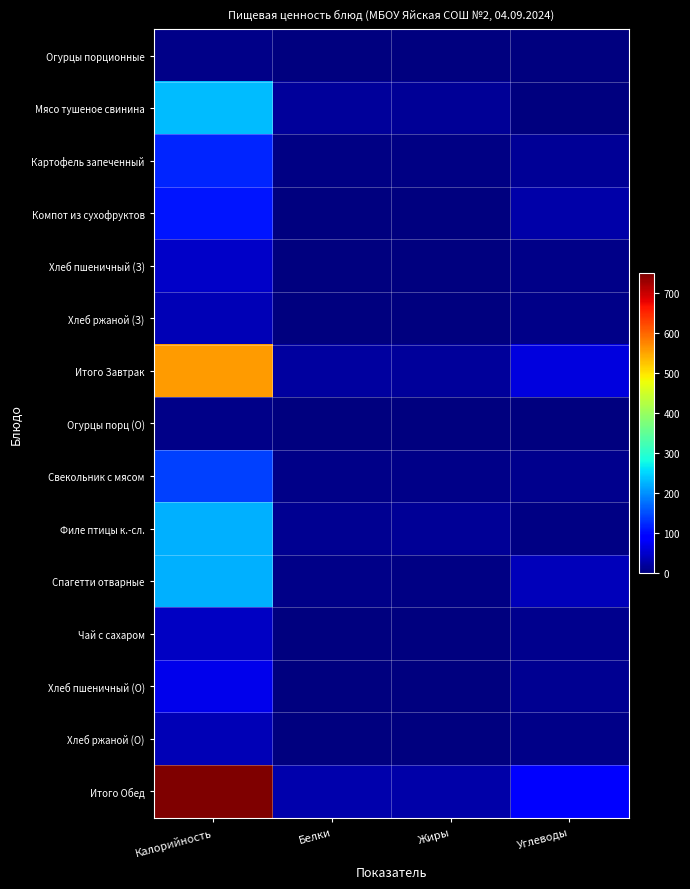

At how many categories does at least one series exceed 135?

1